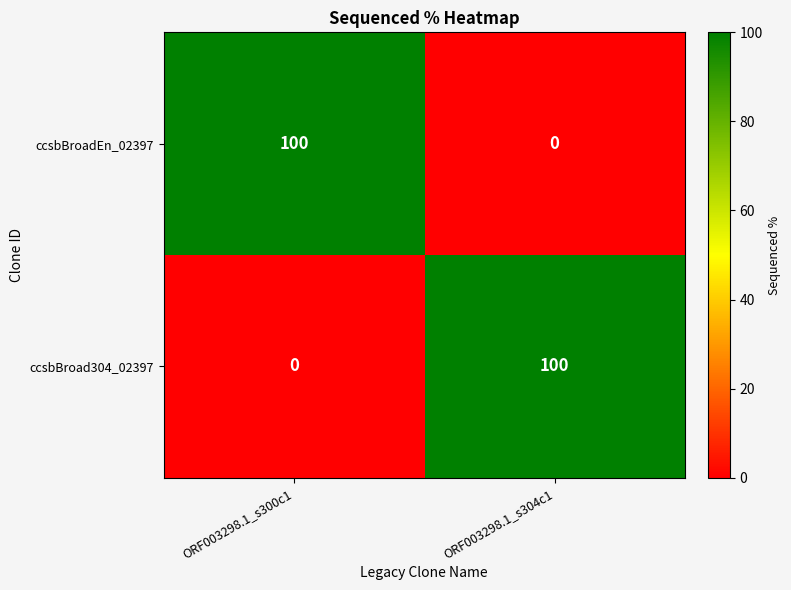

Count the number of categories in the chart.

2